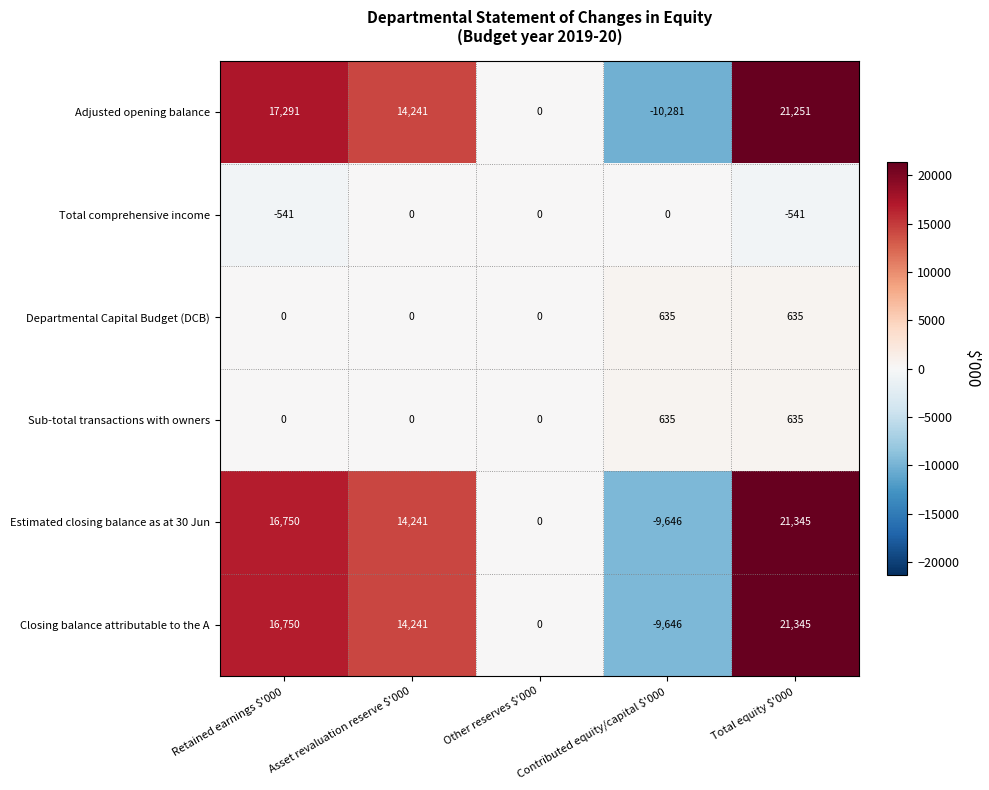

What is the total value across all series at Total equity $'000?

64670